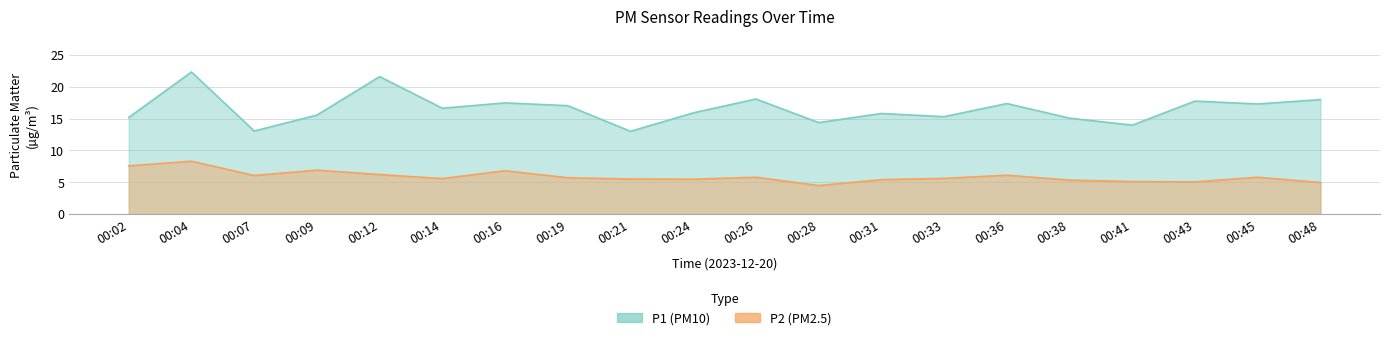

In P2, how many points are higher than both neighbors (excluding endpoints)?

6